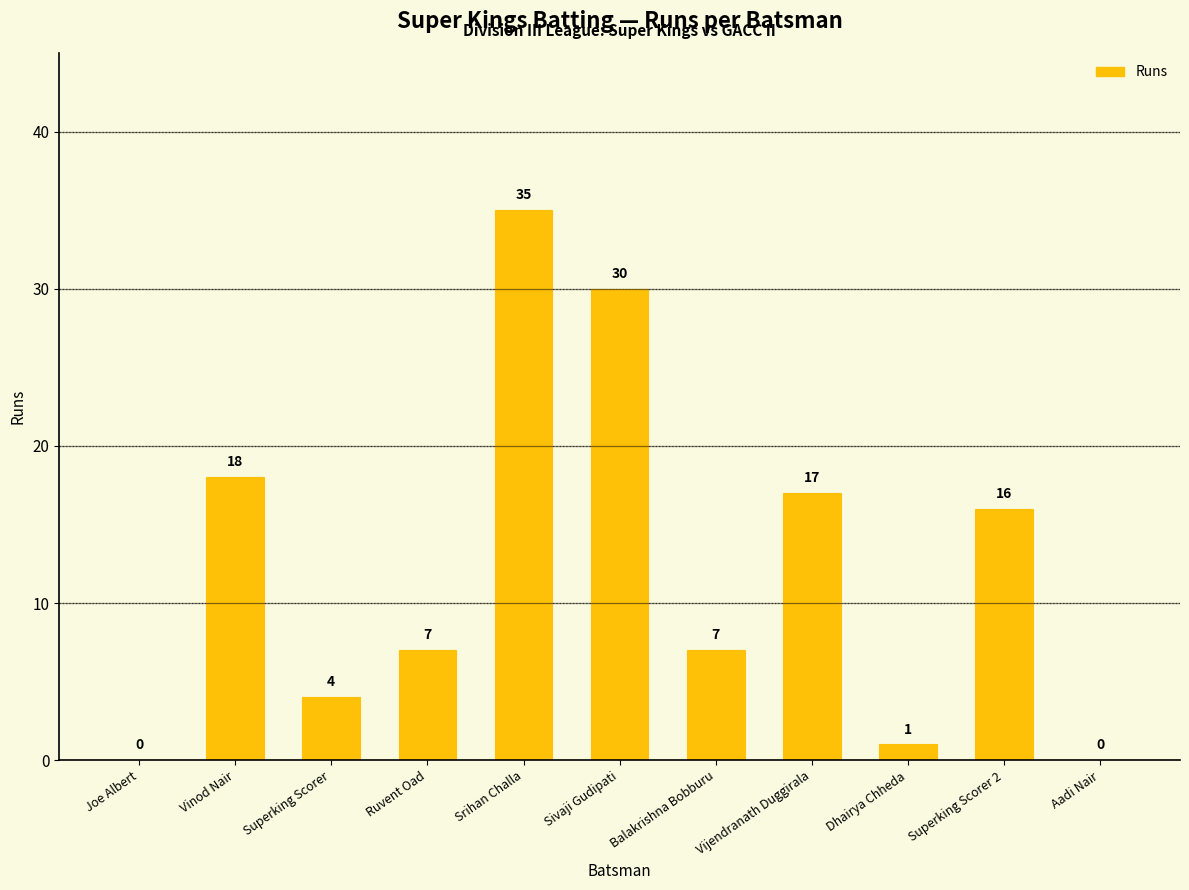

How many data points does each series have?

11